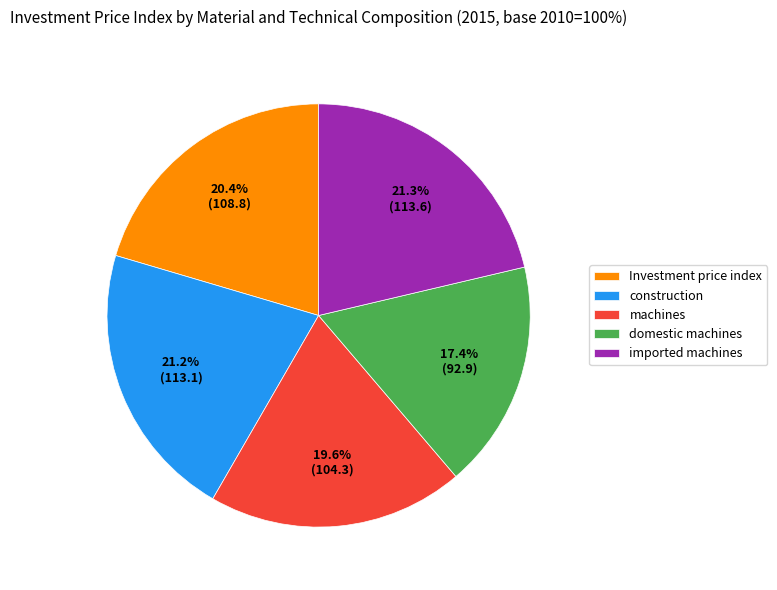

Is there any slice that represents more than half of the pie?

No